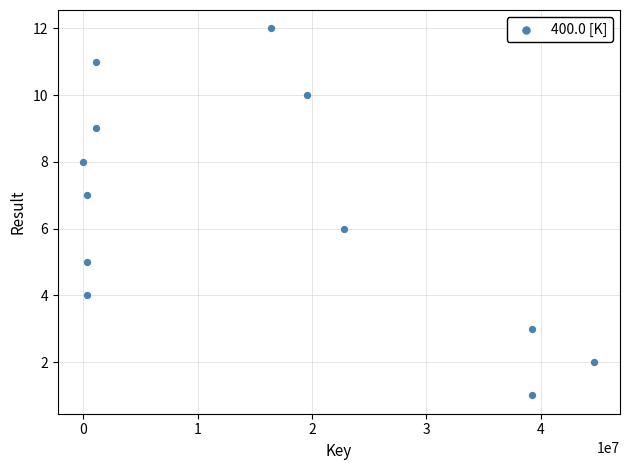

What is the range of X values (max minus min)?

44710466